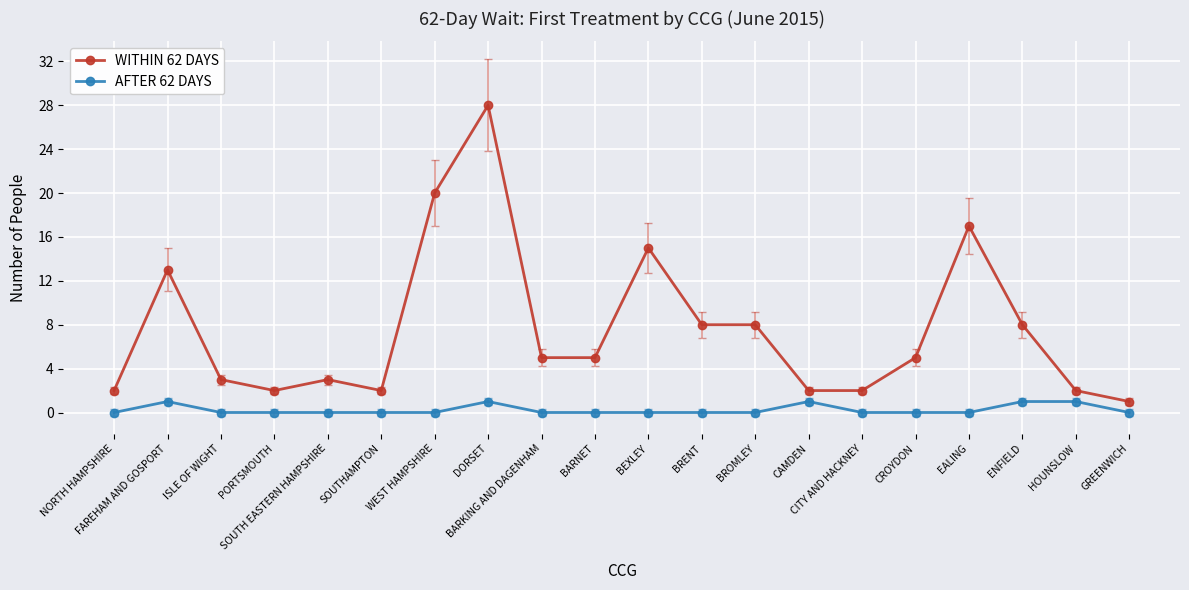

True or false: WITHIN 62 DAYS and AFTER 62 DAYS cross at least once.

False